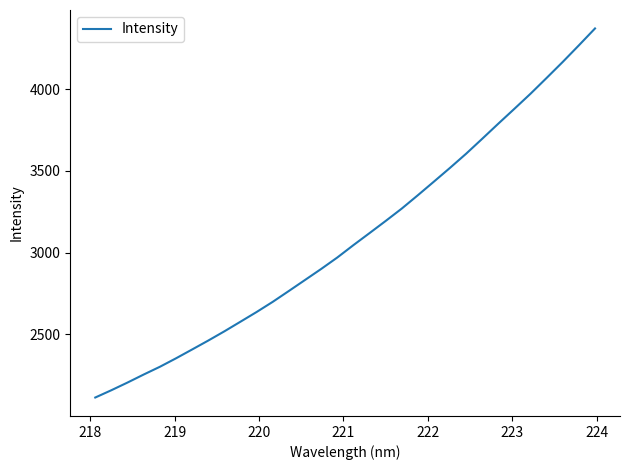

What is the difference between the maximum and minimum values?

2258.0